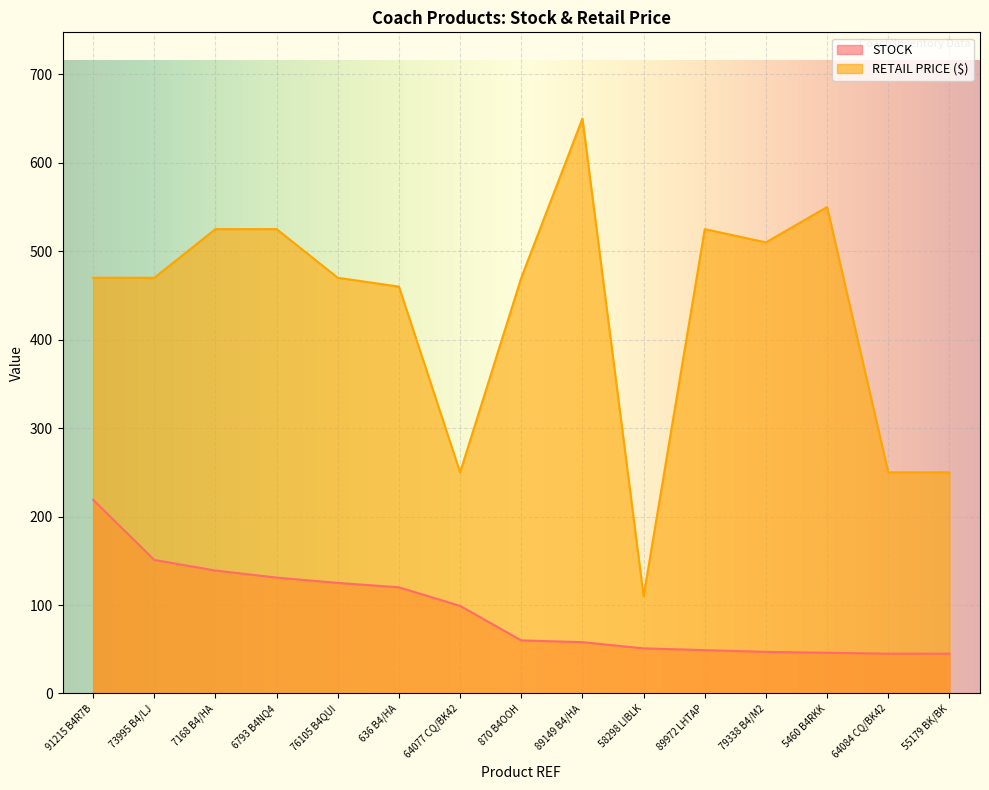

True or false: STOCK and RETAIL PRICE ($) cross at least once.

False